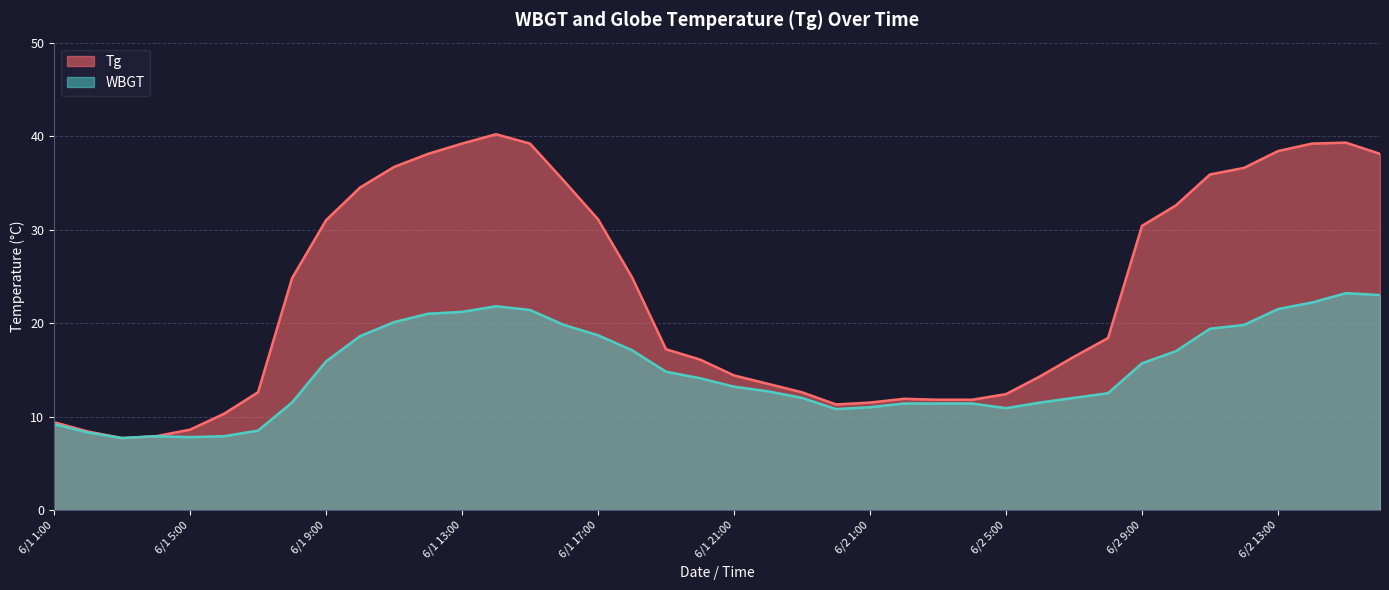

At 6/2 6:00, list the series in order from smallest to largest.

WBGT, Tg